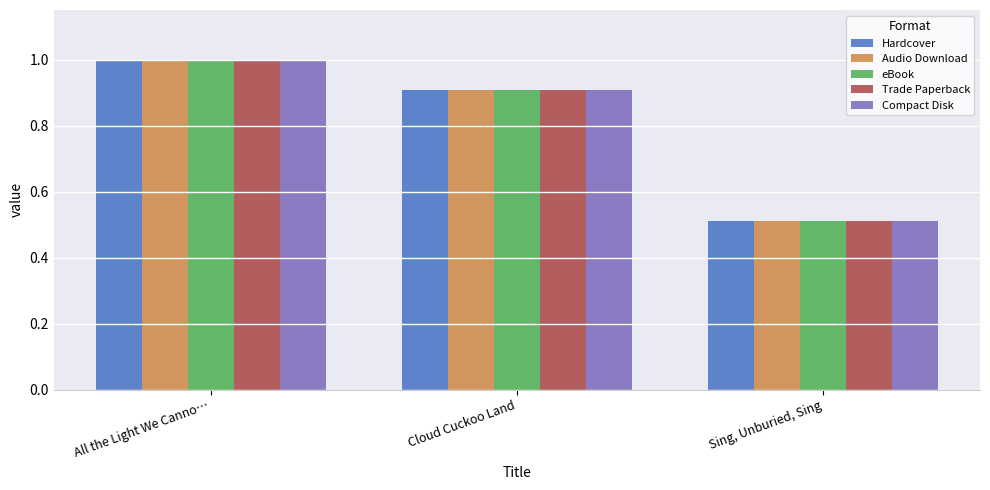

What is the label of the 3rd bar from the right?

All the Light We Canno…